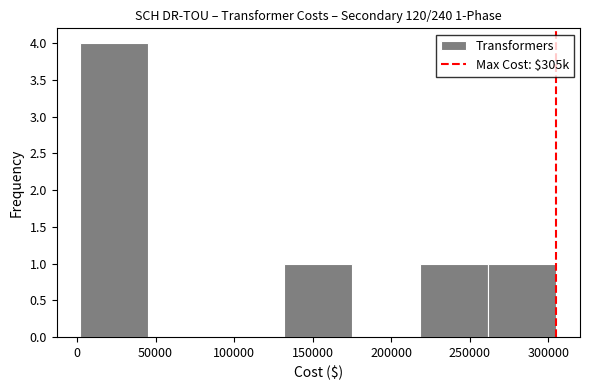

Which range on the x-axis has the tallest bar?

0 to 45000